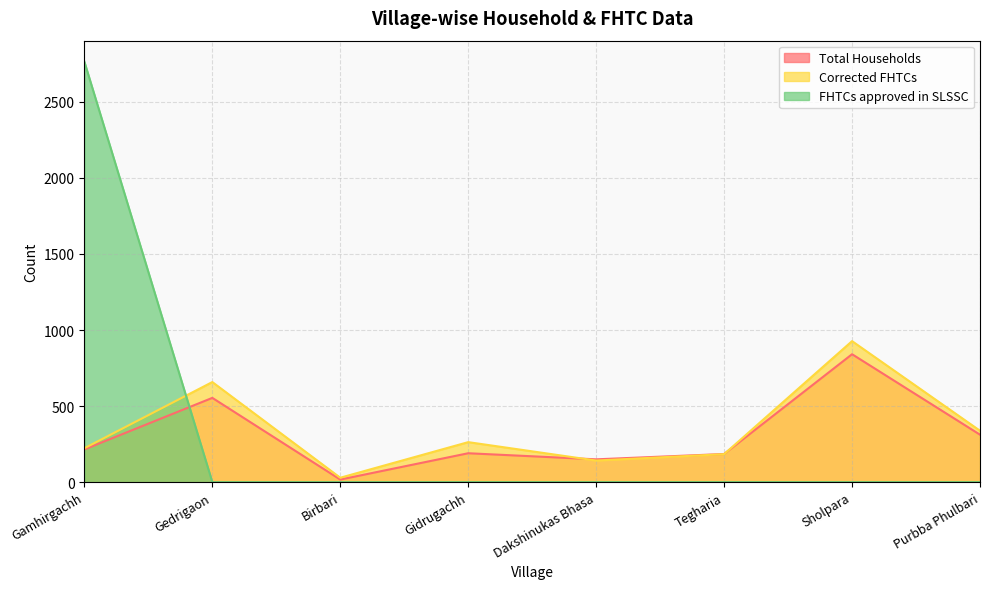

At which label is Corrected FHTCs closest to 478?

Purbba Phulbari